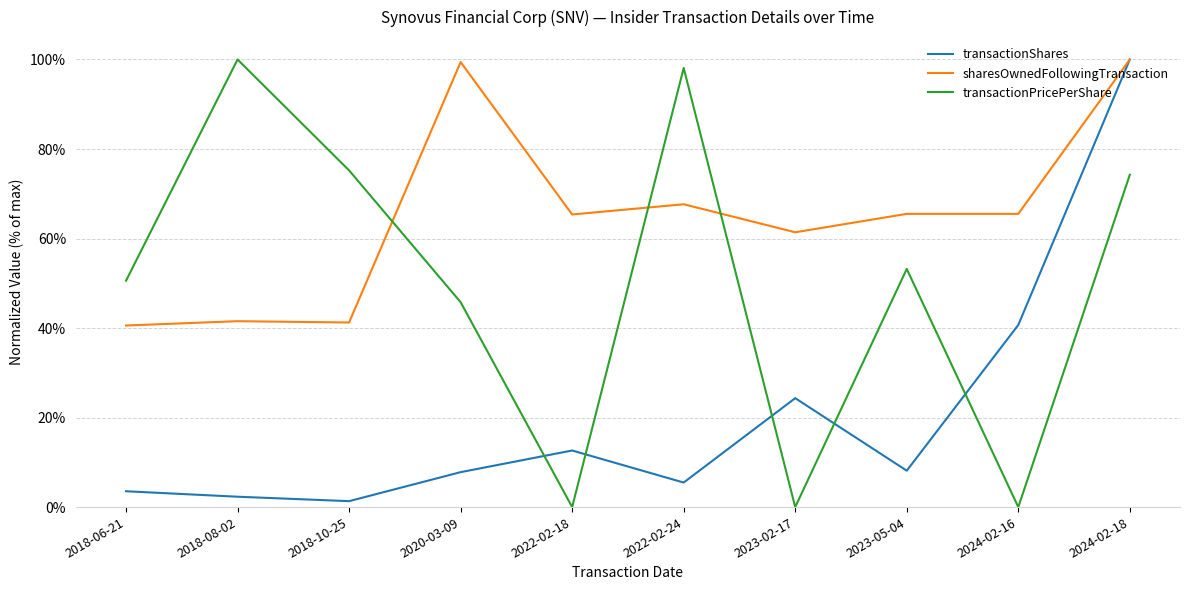

What are all the series names shown in the legend?

transactionShares, sharesOwnedFollowingTransaction, transactionPricePerShare